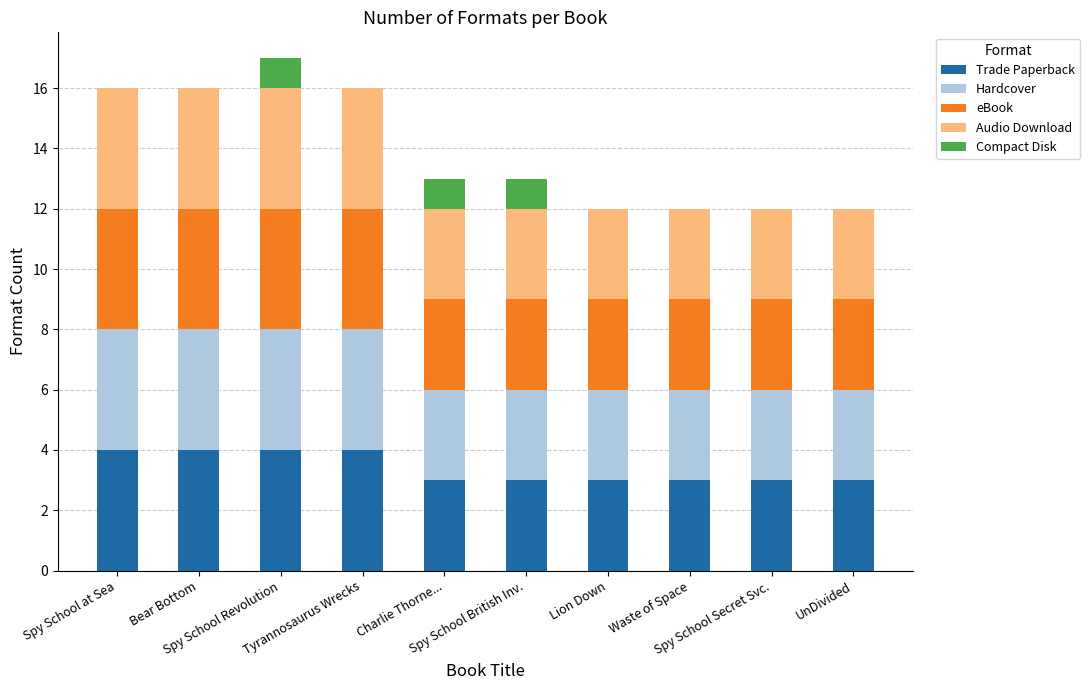

What is the maximum value for Trade Paperback?

4